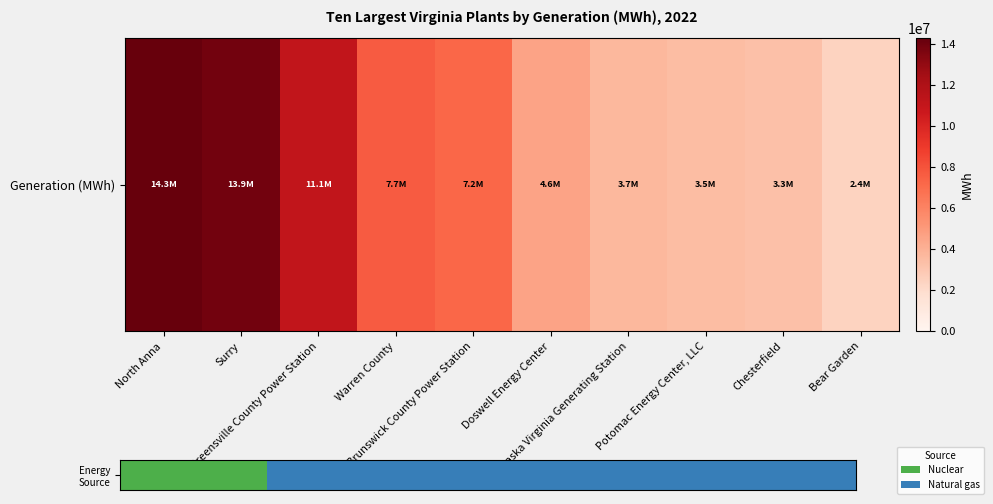

True or false: the data shows 1 at Warren County.

False